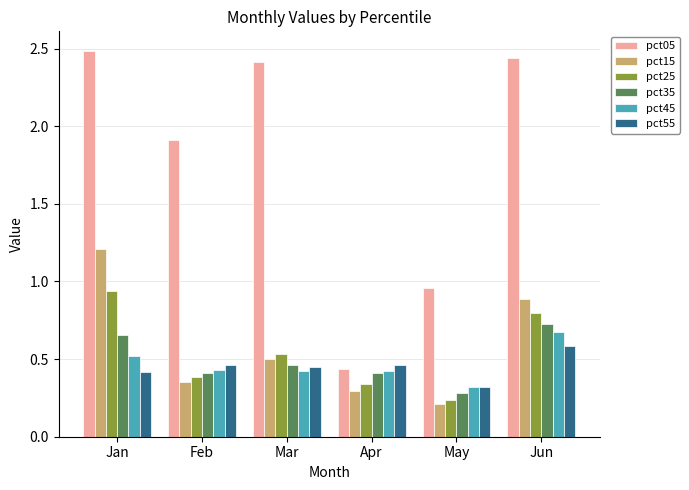

The value of pct45 at Mar is 0.1. True or false?

False